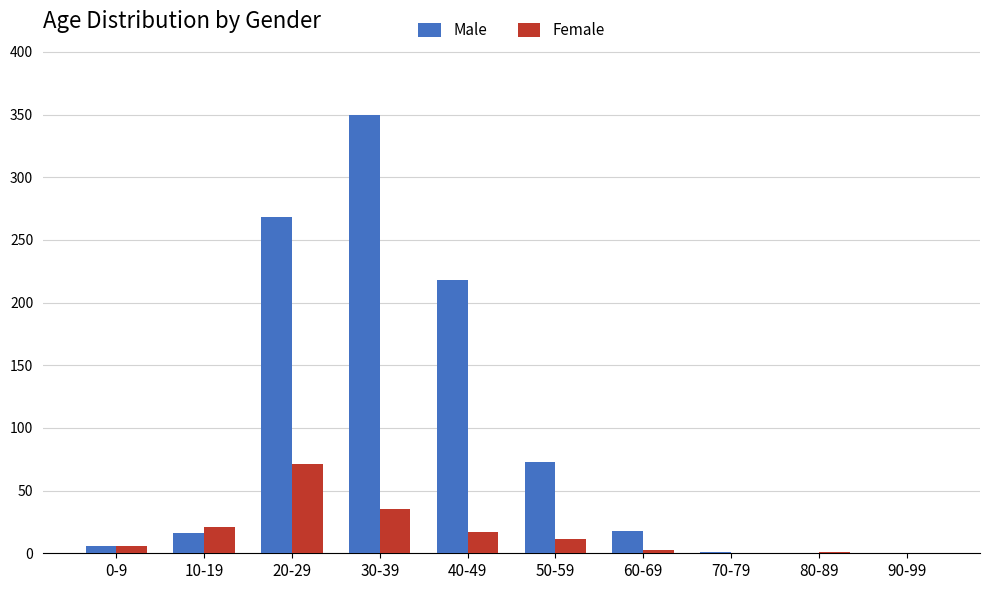

What is the difference between the Male values at 60-69 and 80-89?

18